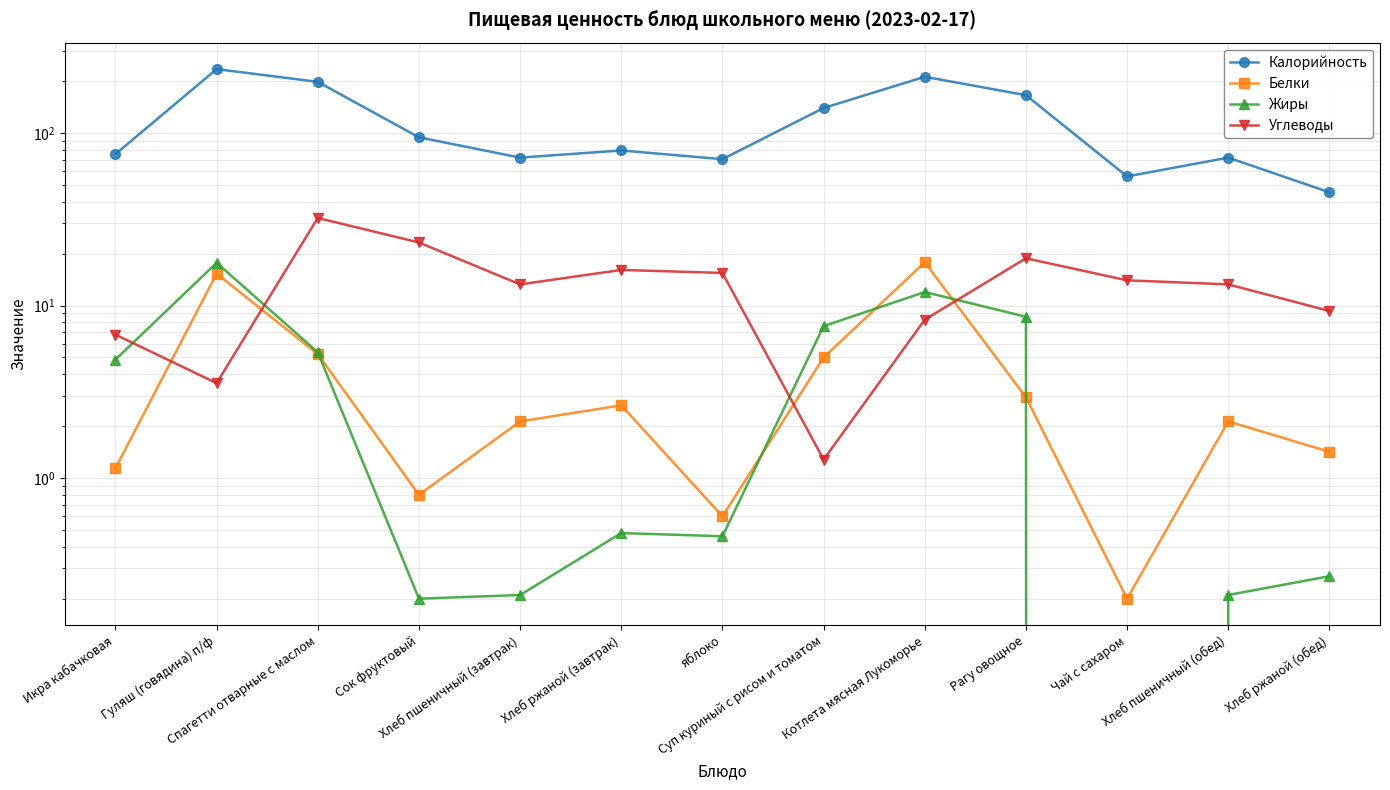

List the labels in order of Белки value, largest first.

Котлета мясная Лукоморье, Гуляш (говядина) п/ф, Спагетти отварные с маслом, Суп куриный с рисом и томатом, Рагу овощное, Хлеб ржаной (завтрак), Хлеб пшеничный (завтрак), Хлеб пшеничный (обед), Хлеб ржаной (обед), Икра кабачковая, Сок фруктовый, яблоко, Чай с сахаром